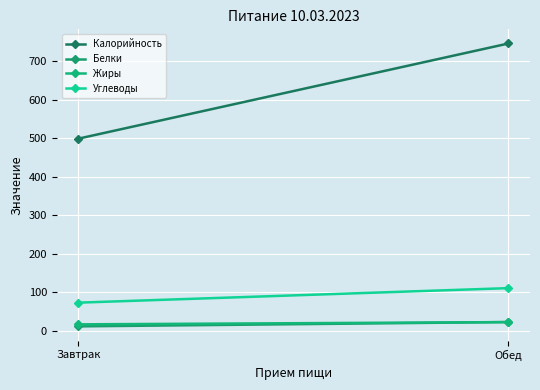

The value of Жиры at Обед is 23.2. True or false?

True